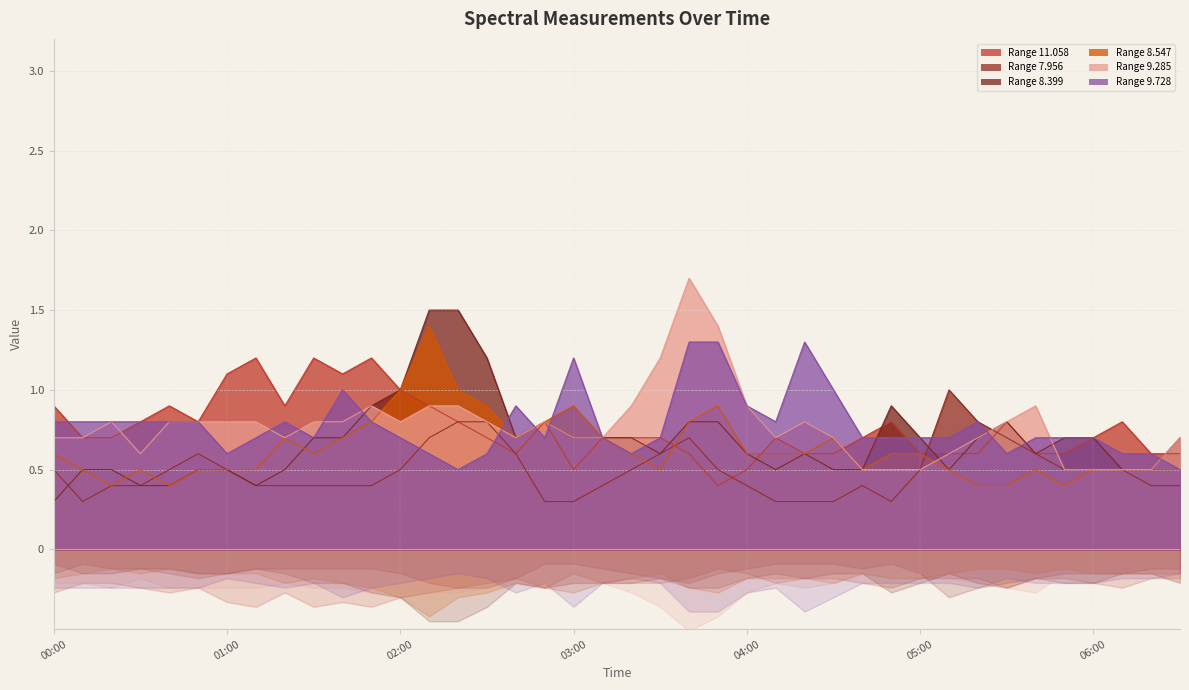

What is the greatest value displayed?

1.7